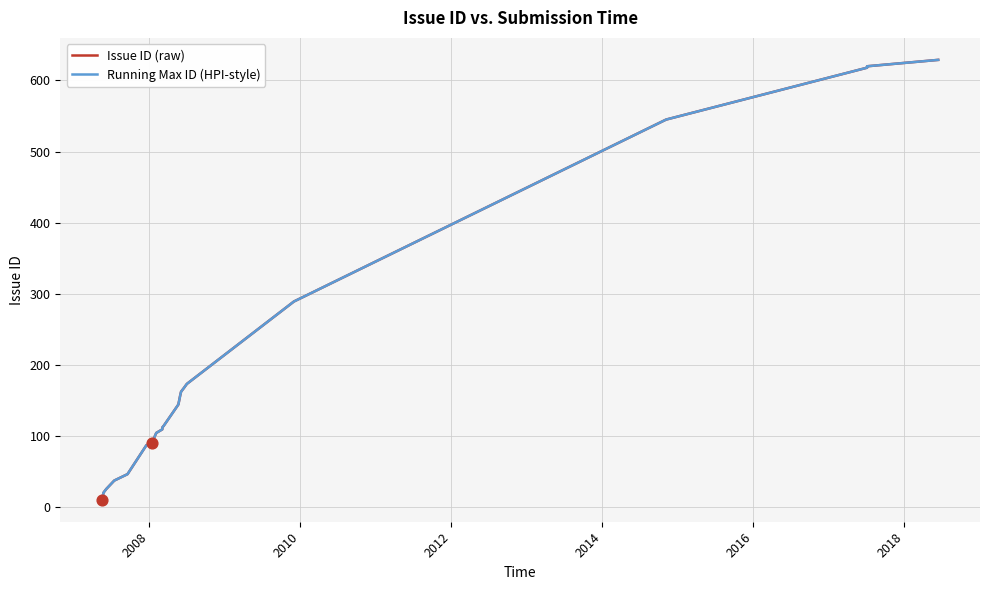

What are all the series names shown in the legend?

Issue ID (raw), Running Max ID (HPI-style)